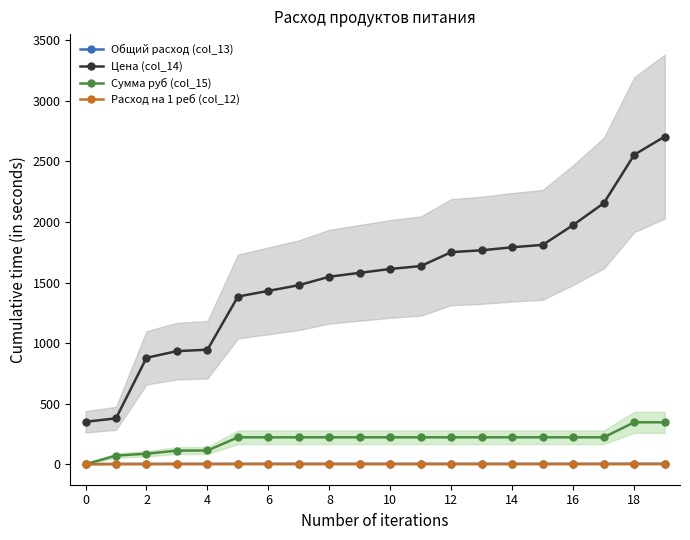

Does the chart have visible grid lines?

No